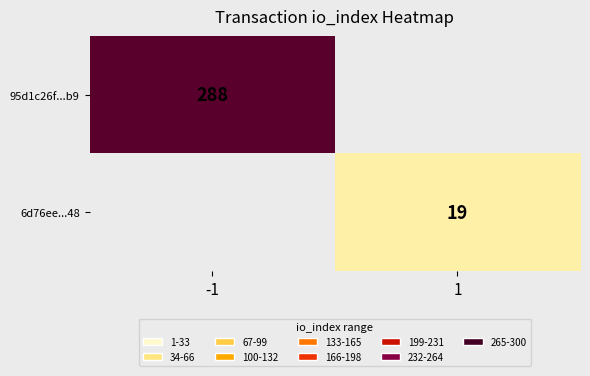

Which category has the lowest value across all series?

1